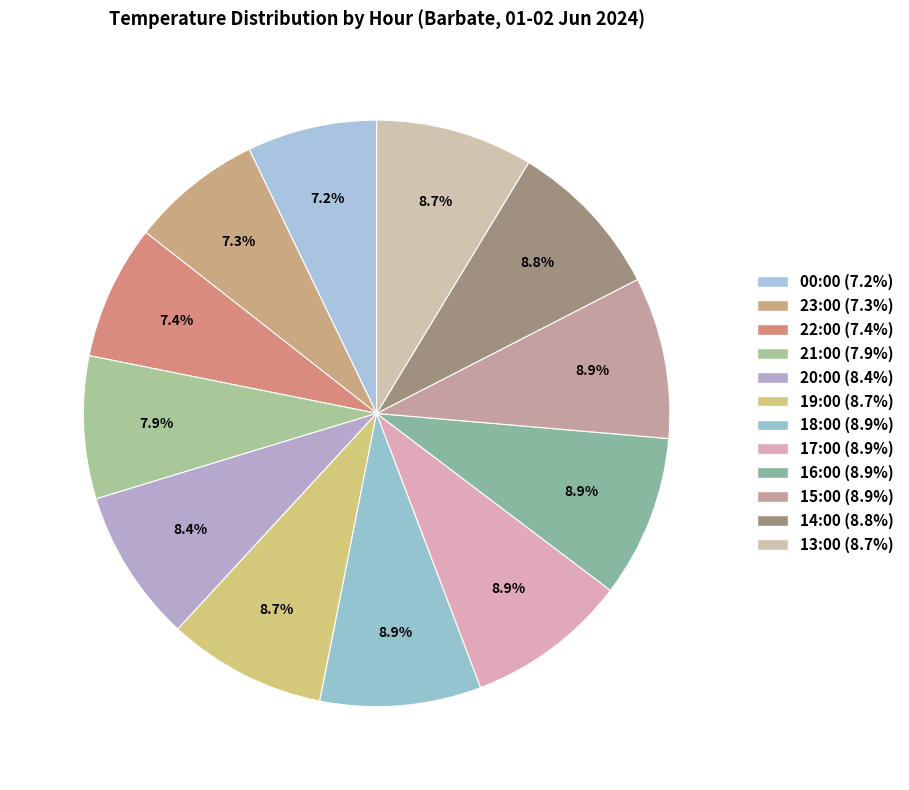

Is 15:00 the majority of the pie?

No